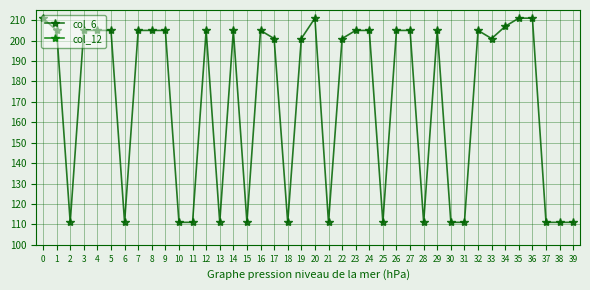

What value does the col_6 series have at 9, to the nearest 5?

205